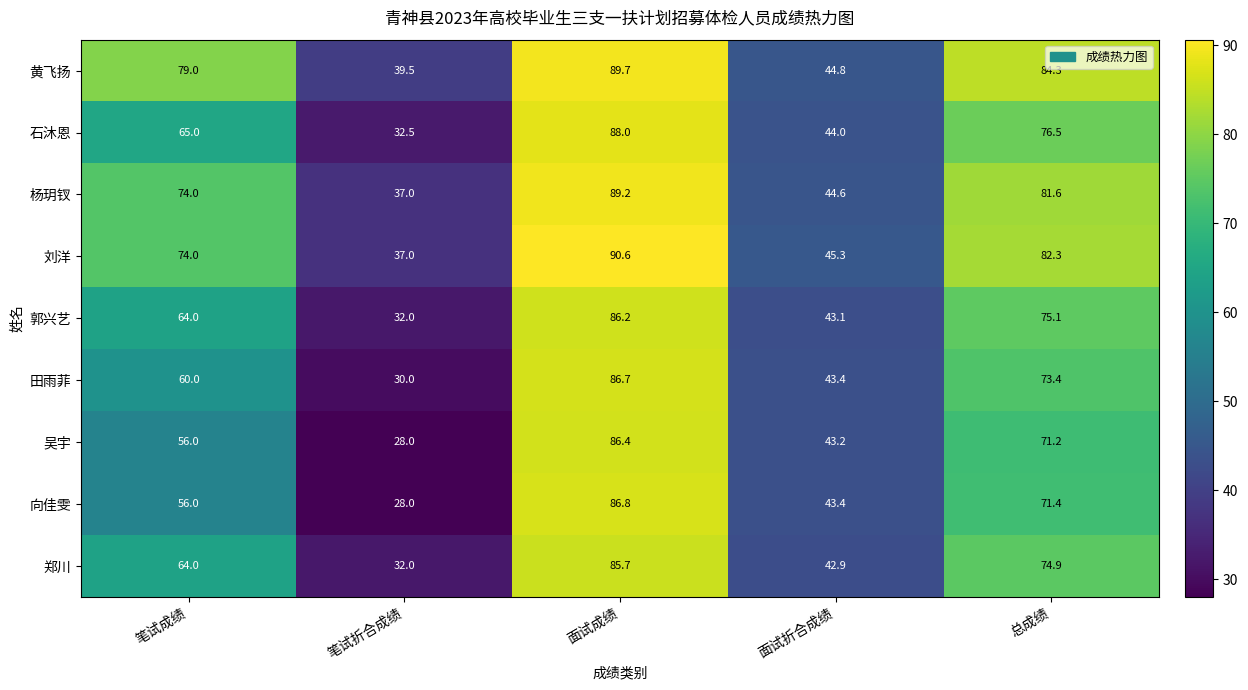

Which label corresponds to the smallest value in the chart?

笔试折合成绩